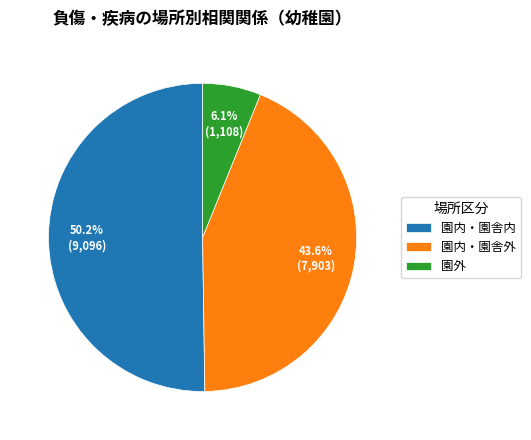

Does 園内・園舎内 represent more than half of the total?

Yes